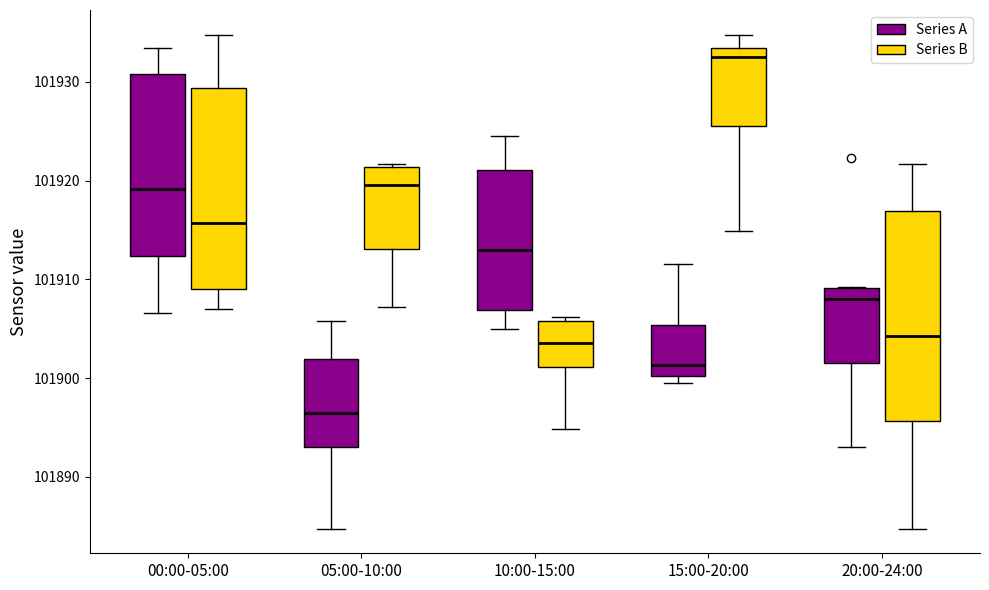

Reading left to right, transcribe this box plot: for each box, give where its median line is, the range the box spans, and where its two whiskers end, as read against the y-axis. The values are not printed on the chart, so give them approximately, as read against the axis.

00:00-05:00 (Series A): median 101919, box 101912 to 101931, whiskers 101907 to 101933
00:00-05:00 (Series B): median 101916, box 101909 to 101929, whiskers 101907 to 101935
05:00-10:00 (Series A): median 101896, box 101893 to 101902, whiskers 101885 to 101906
05:00-10:00 (Series B): median 101920, box 101913 to 101921, whiskers 101907 to 101922
10:00-15:00 (Series A): median 101913, box 101907 to 101921, whiskers 101905 to 101924
10:00-15:00 (Series B): median 101904, box 101901 to 101906, whiskers 101895 to 101906 (just above the box's upper edge)
15:00-20:00 (Series A): median 101901, box 101900 to 101905, whiskers 101900 (just below the box's lower edge) to 101912
15:00-20:00 (Series B): median 101933 (just below the box's upper edge), box 101925 to 101933, whiskers 101915 to 101935
20:00-24:00 (Series A): median 101908, box 101902 to 101909, whiskers 101893 to 101909
20:00-24:00 (Series B): median 101904, box 101896 to 101917, whiskers 101885 to 101922